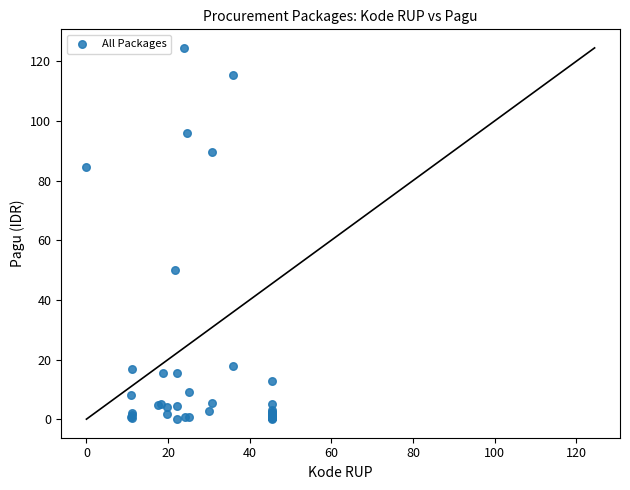

What Y value in the scatter plot is closest to 62?

50.0